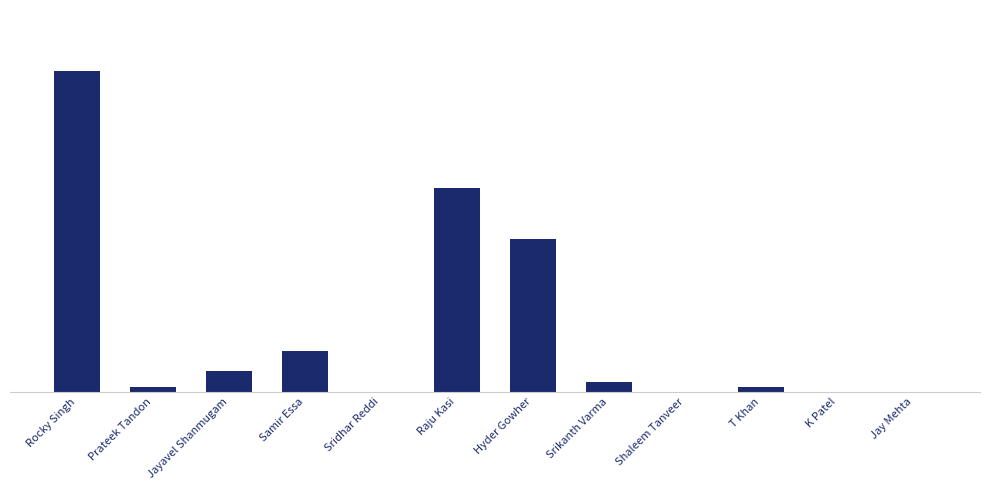

Are the bars horizontal?

No